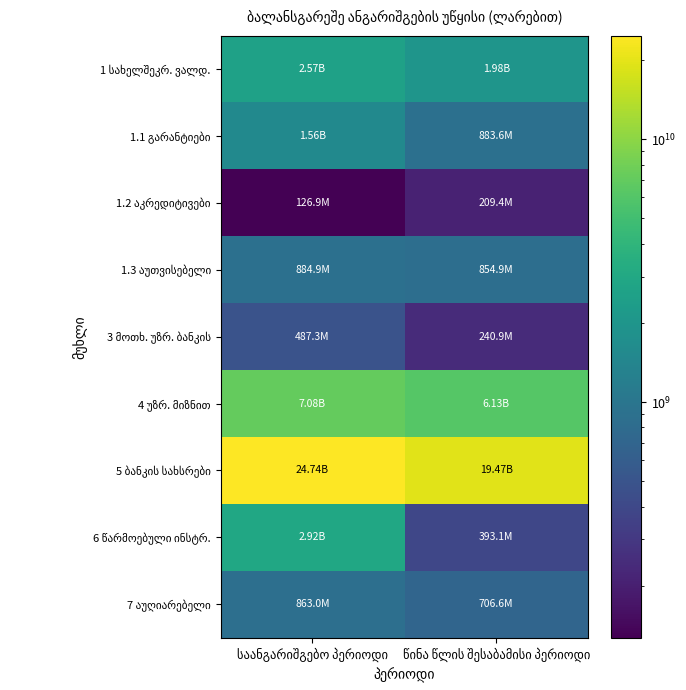

The value of 1.2 აკრედიტივები at საანგარიშგებო პერიოდი is 171672354.3. True or false?

False